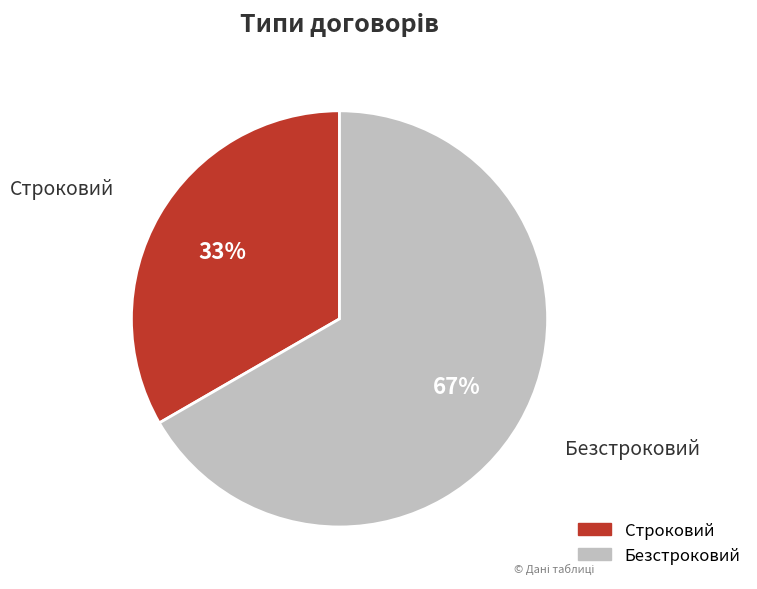

Between Строковий and Безстроковий, which is larger?

Безстроковий